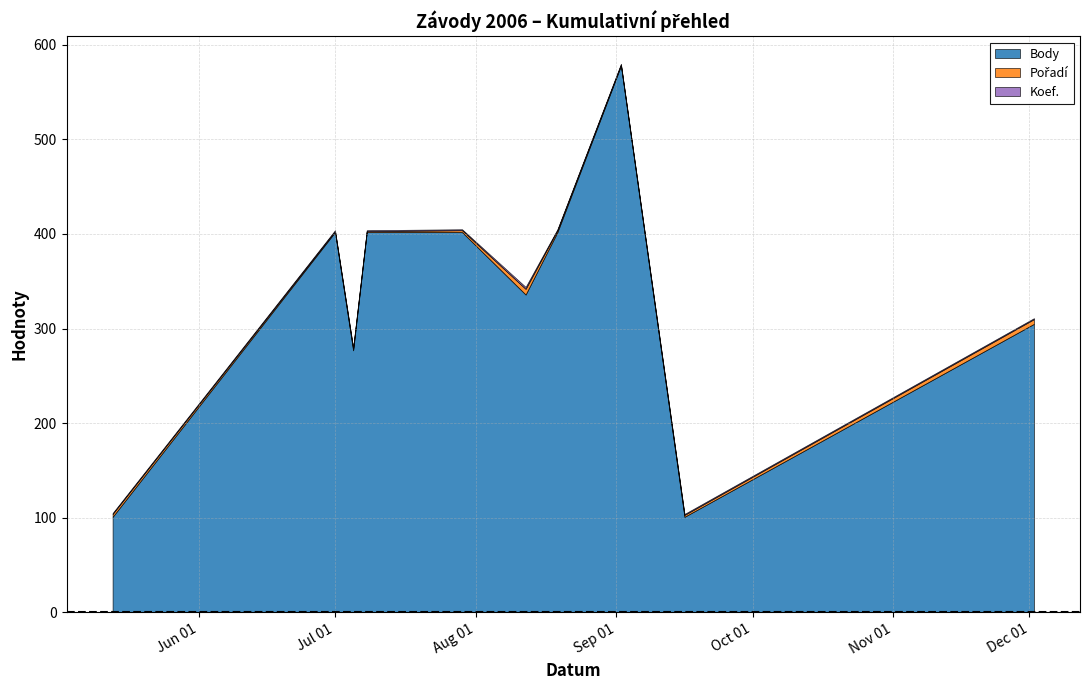

Reading left to right, what are all the values shown in this chart?

Body: 101	402	277	402	402	336	402	578	101	305
Pořadí: 3	1	2	1	2	6	2	1	2	5
Koef.: 1	1	1	1	1	2	1	1	1	1